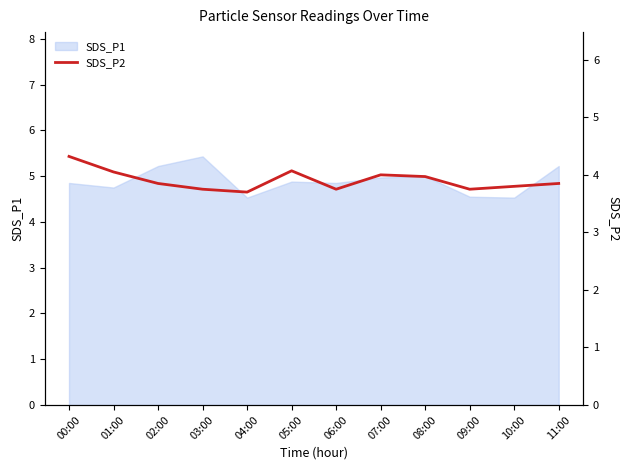

How many lines are shown in the chart?

1